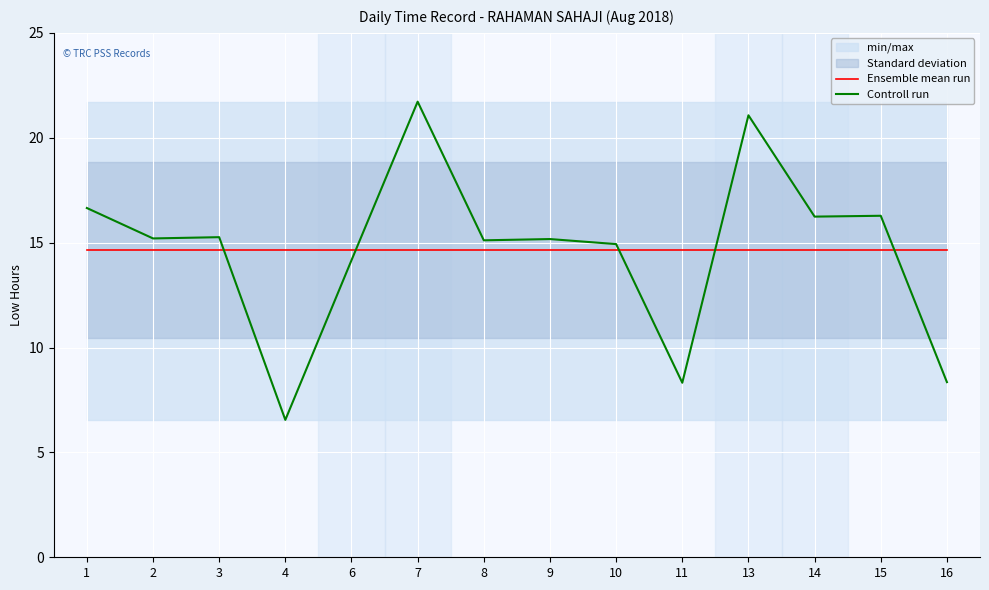

What is the sum of all Controll run values?

205.0